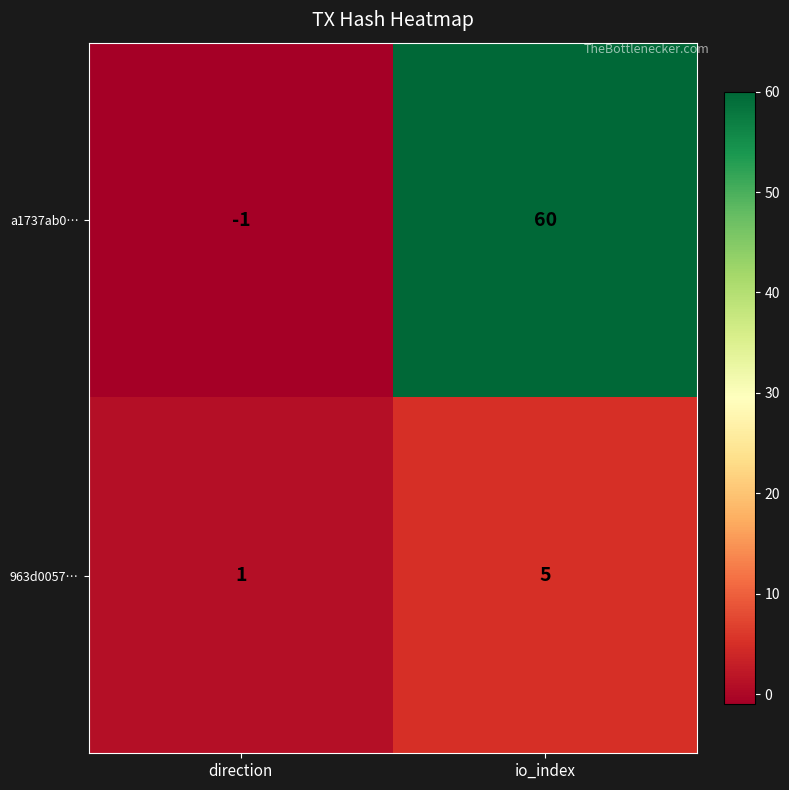

The a1737ab0… series shows 60 at io_index. True or false?

True